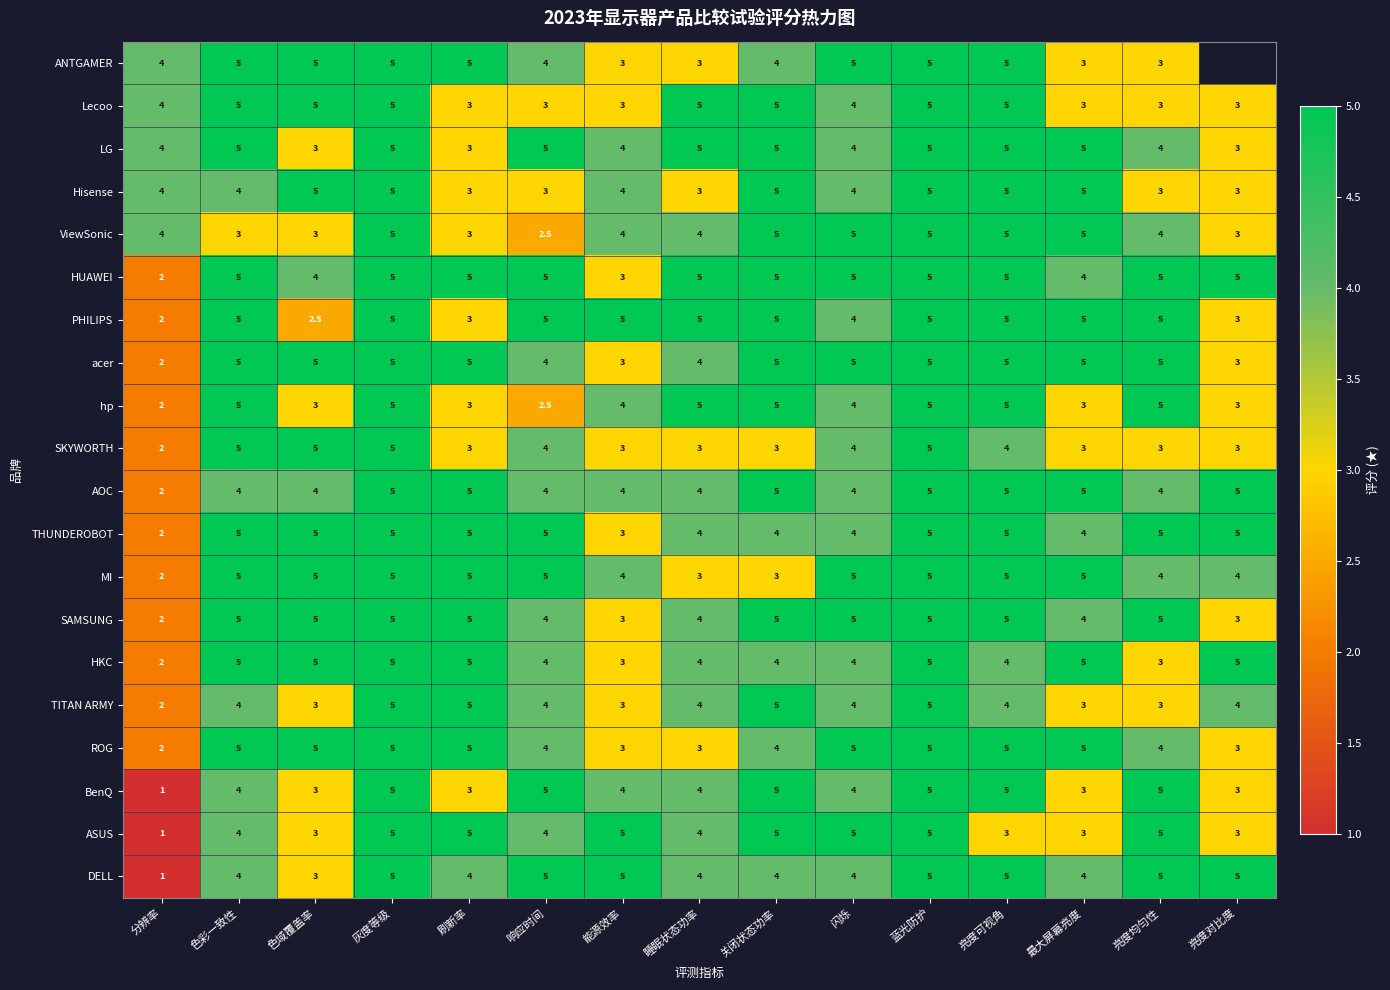

True or false: HKC has a value of 4.3 at 能源效率.

False